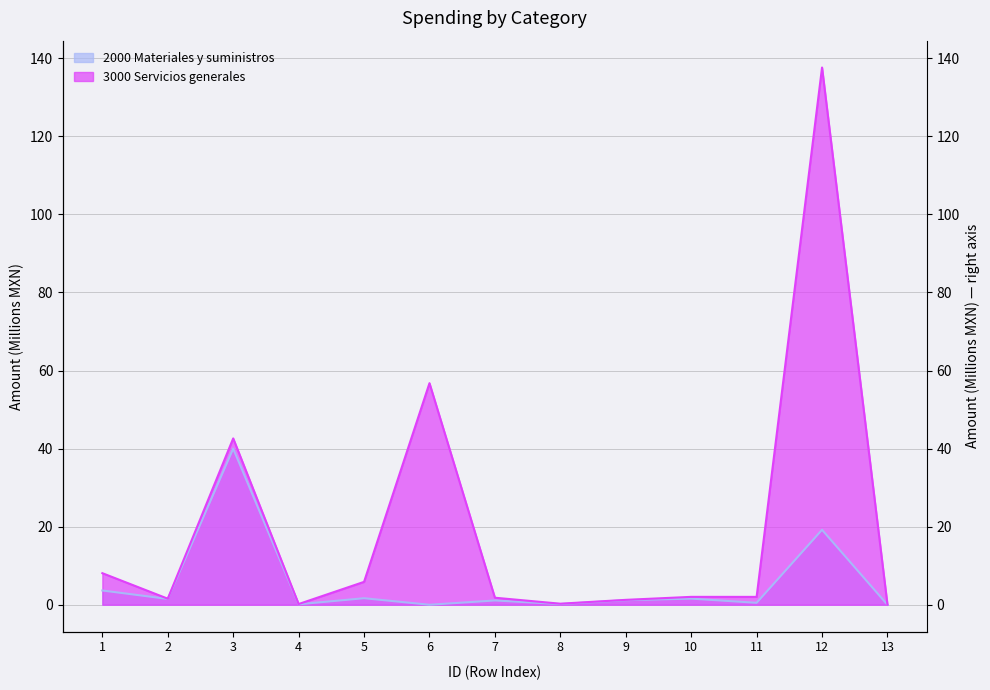

Reading right to left, list all the values displayed in this chart.

2000 Materiales y suministros: 0.0	19.2	0.5	1.6	1.2	0.2	1.1	0.0	1.7	0.1	40.0	1.5	3.6
3000 Servicios generales: 0.0	137.6	2.0	2.0	1.3	0.3	1.8	56.8	5.9	0.2	42.6	1.6	8.1